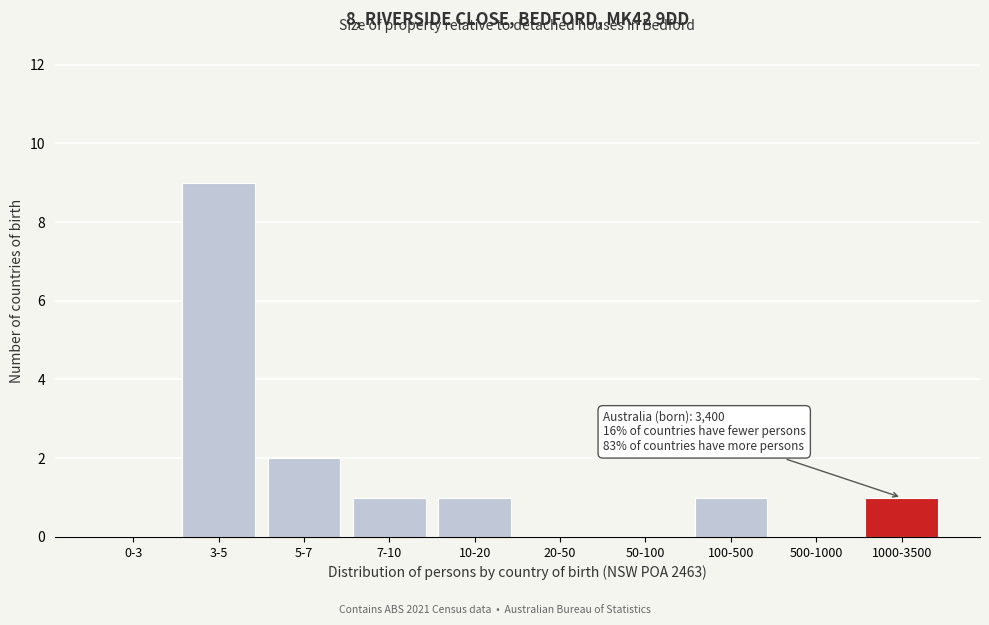

Reading right to left, transcribe all the data shown in this chart.

1000-3500=1	500-1000=0	100-500=1	50-100=0	20-50=0	10-20=1	7-10=1	5-7=2	3-5=9	0-3=0